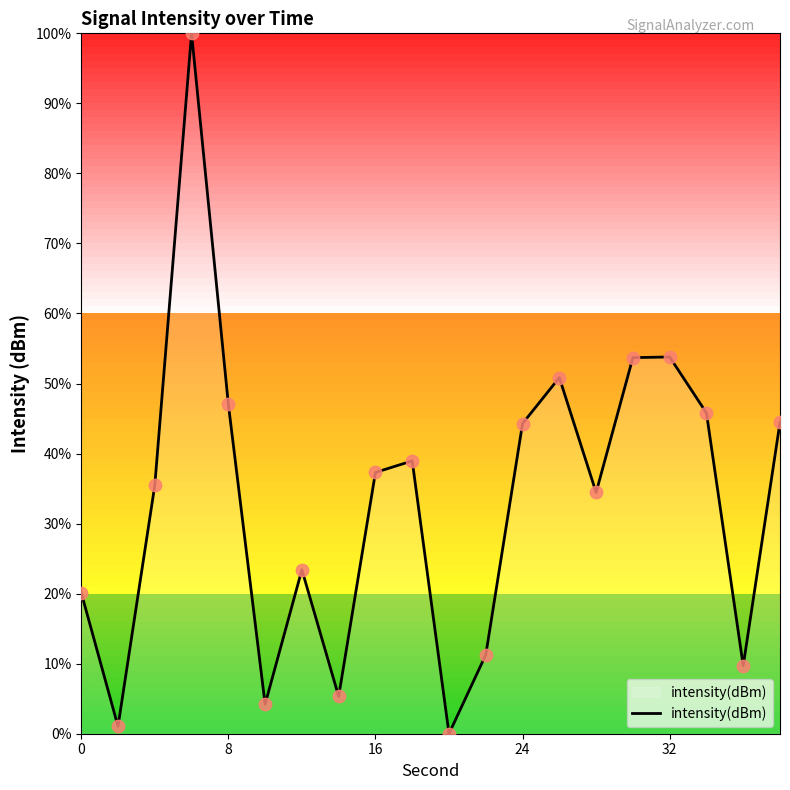

What is the maximum value shown in the chart?

100.0